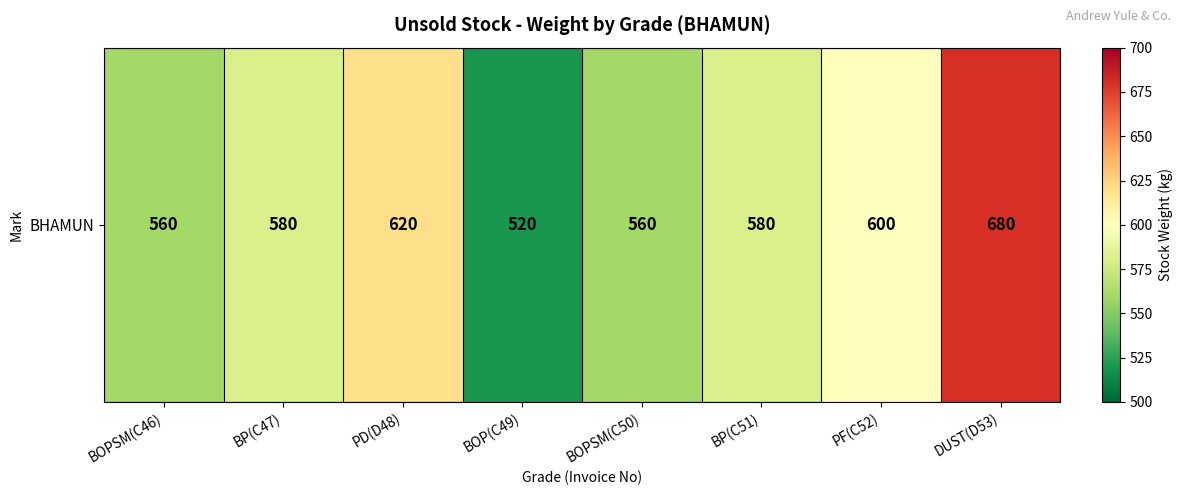

What is the greatest value displayed?

680